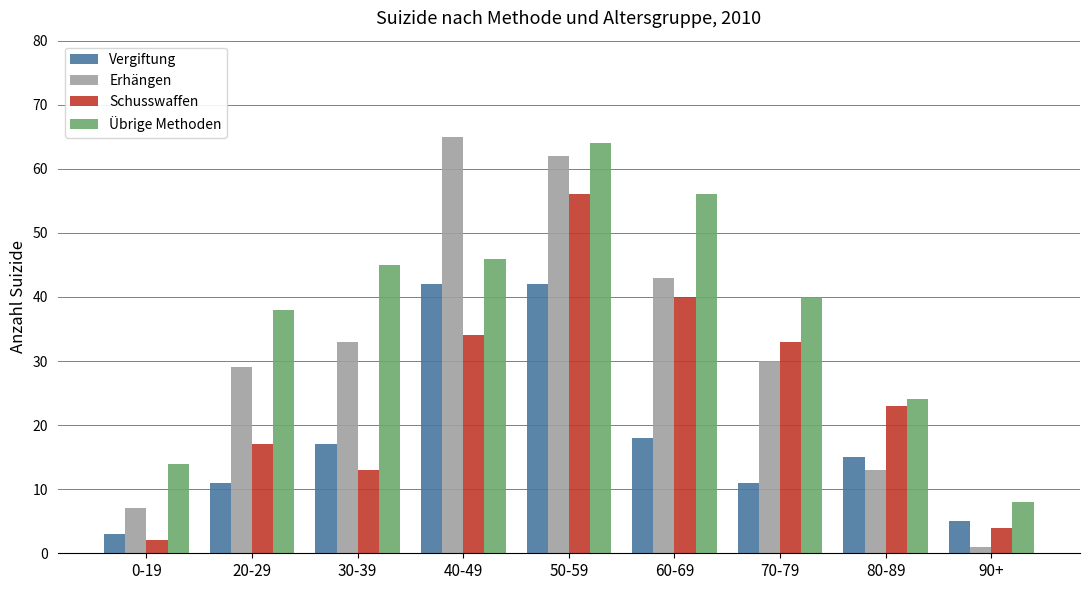

What position from the right is 70-79?

3